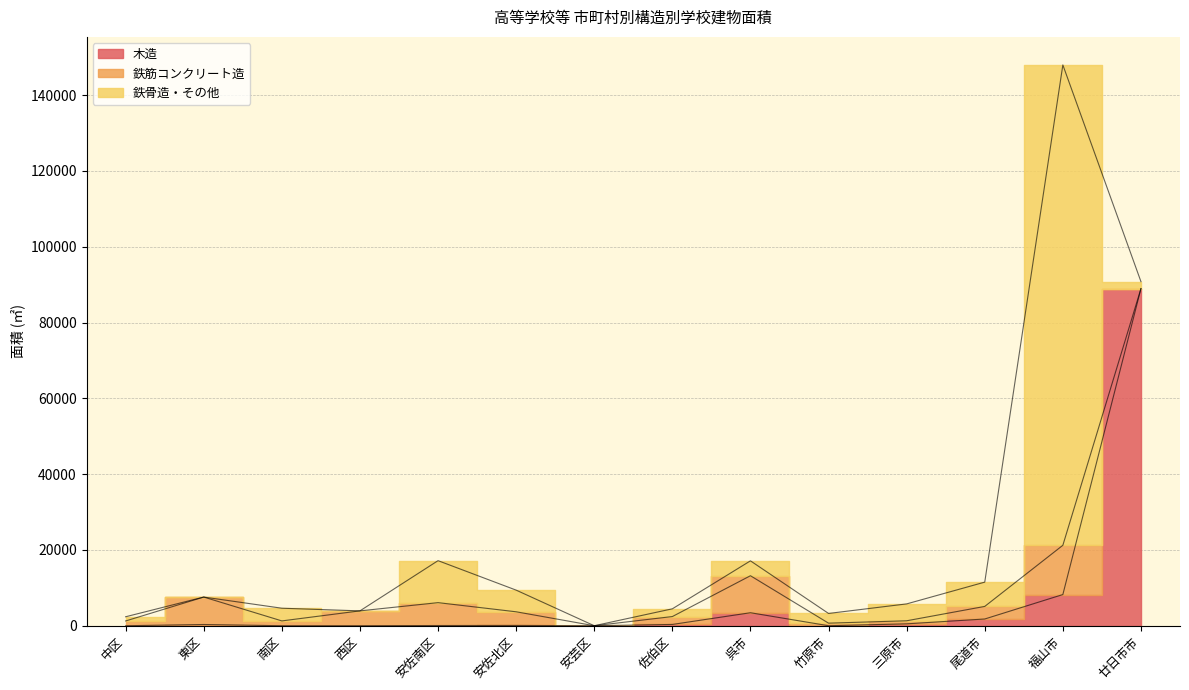

At which category is the sum across all series the highest?

福山市